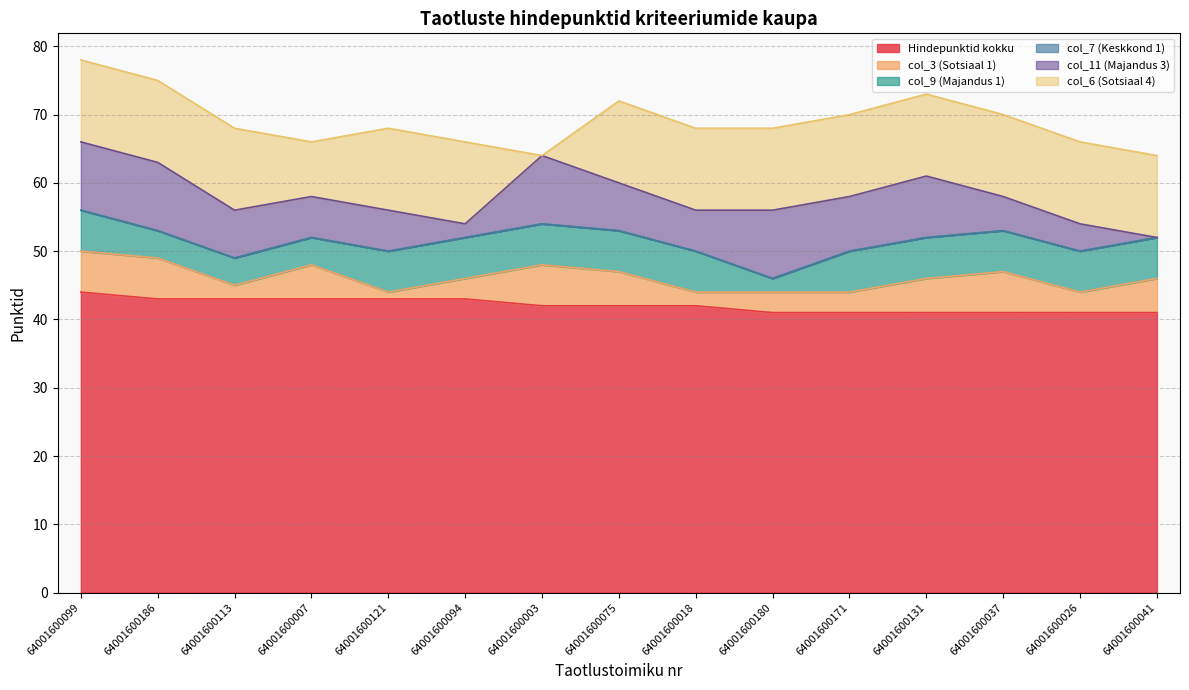

Which has a higher value, 64001600026 or 64001600186?

64001600186